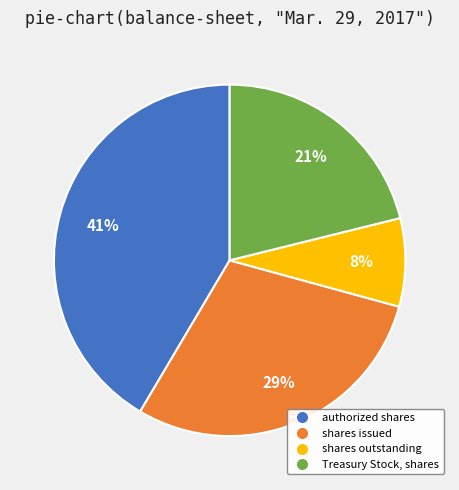

Which category has the biggest portion of the pie?

authorized shares